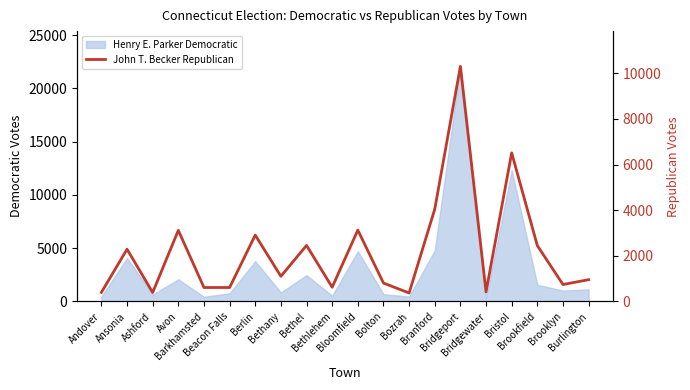

The value at Brookfield is 2448. True or false?

True